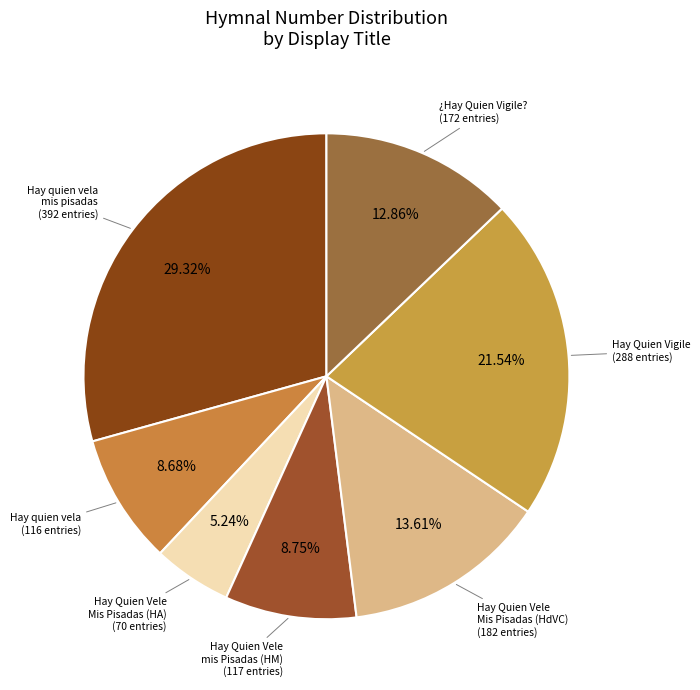

To the nearest percent, what is the difference between the largest and smallest slice percentages?

24%